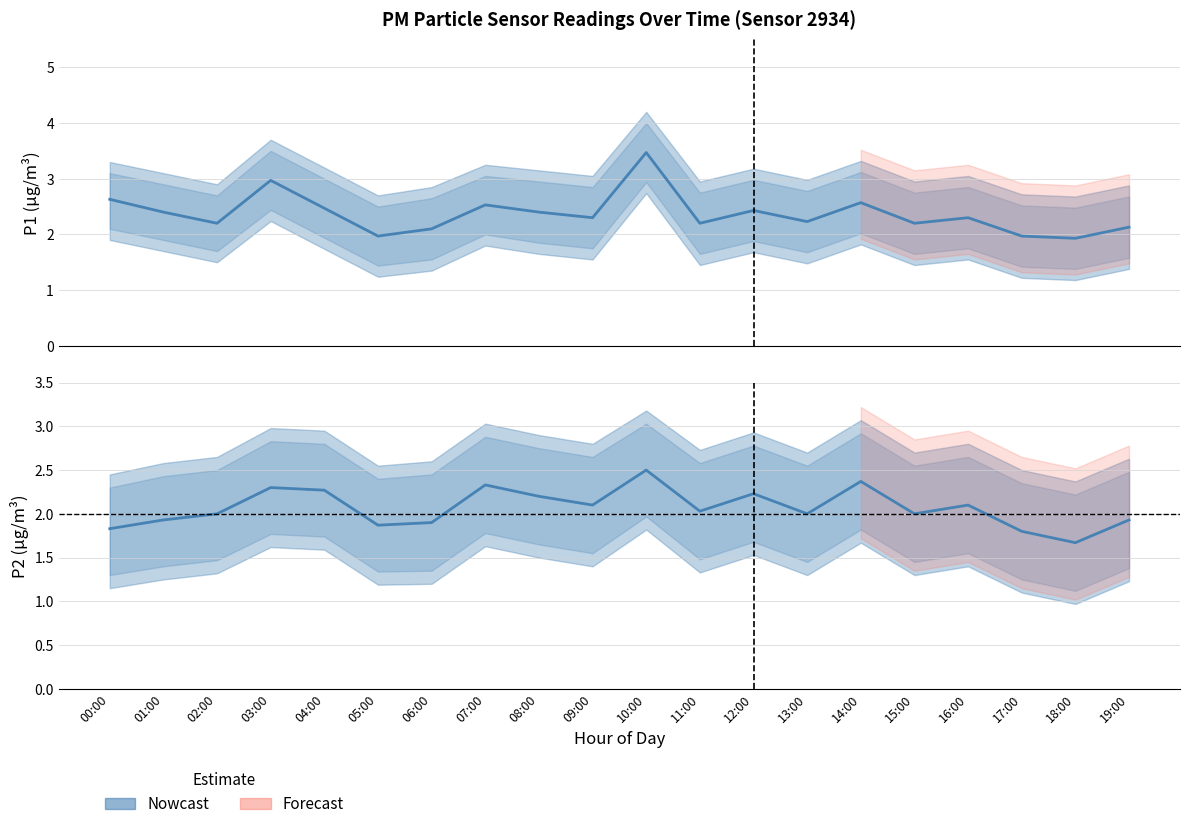

Is the value of P2 (Nowcast) at 08:00 greater than the value of P1 (Nowcast) at 08:00?

No